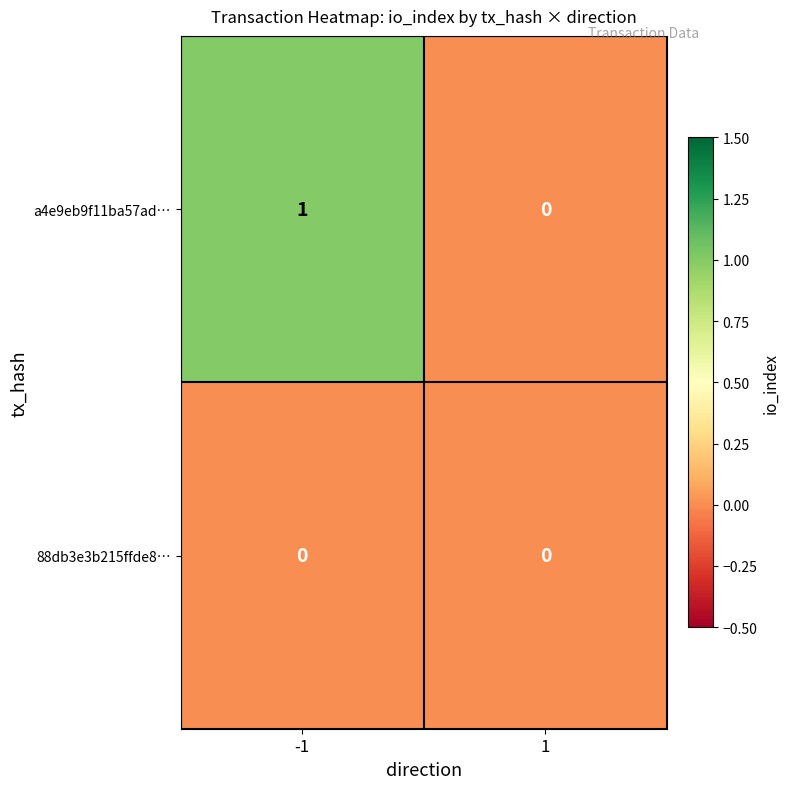

Which series has the widest spread of values?

a4e9eb9f11ba57ad…